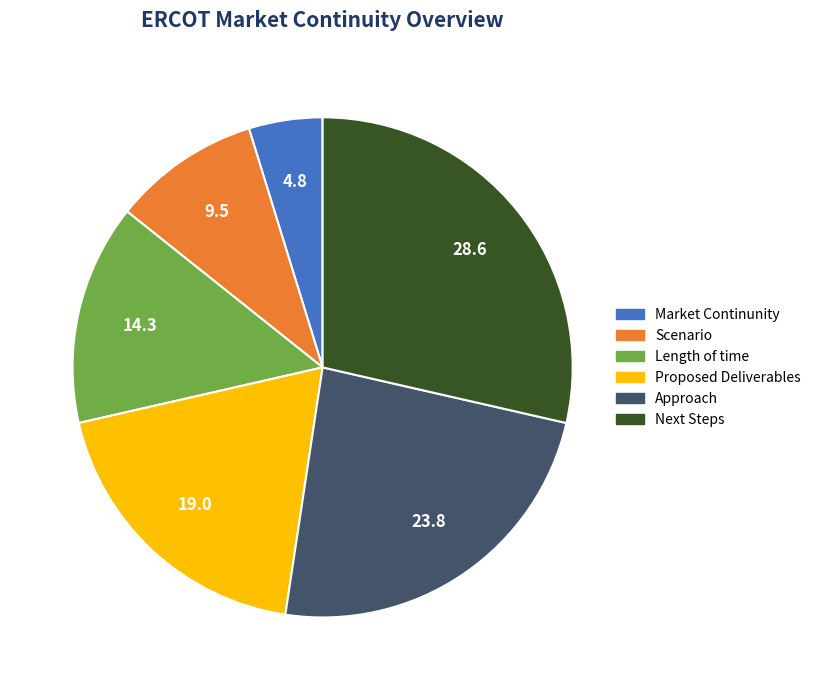

Combined, do Scenario and Proposed Deliverables account for over 50%?

No